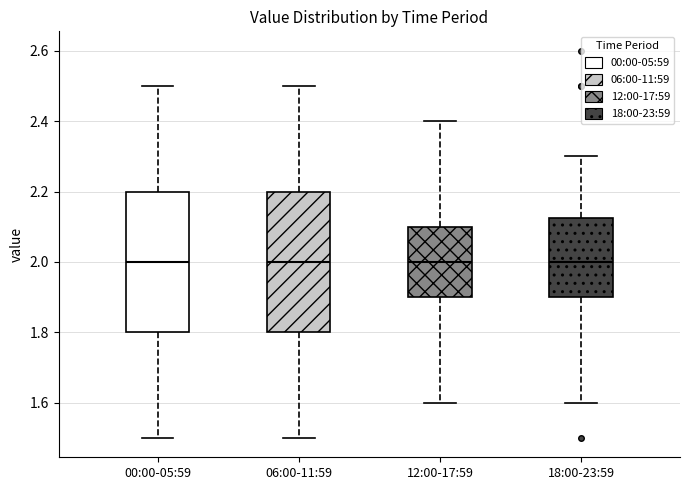

Where is the upper edge of the box for 06:00-11:59 on the y-axis? The values are not printed on the chart, so give them approximately, as read against the axis.

2.20